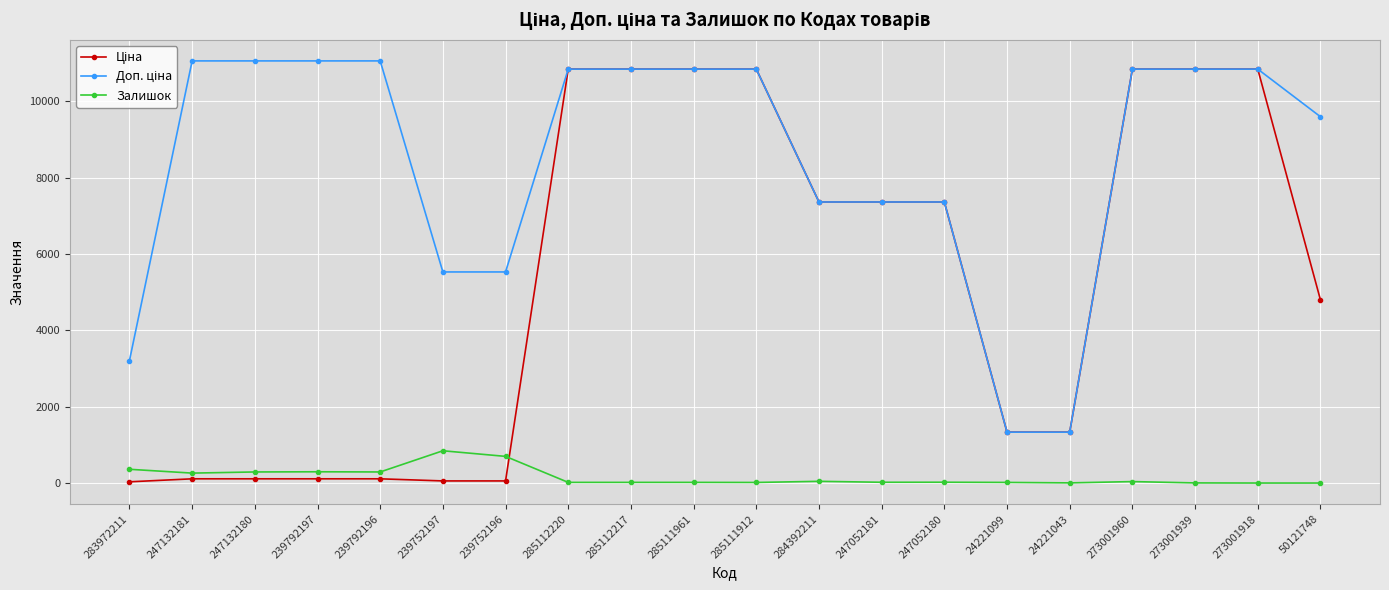

Does the chart have visible grid lines?

Yes